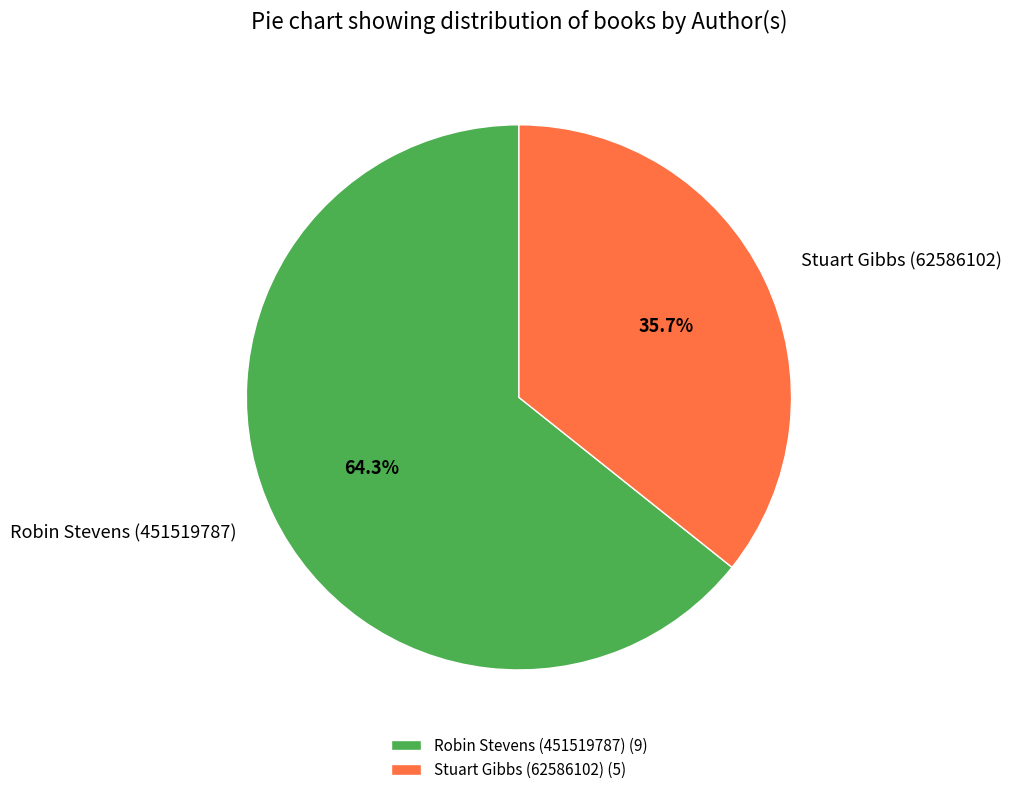

Combined, what portion of the pie is Stuart Gibbs (62586102) and Robin Stevens (451519787)?

100.0%